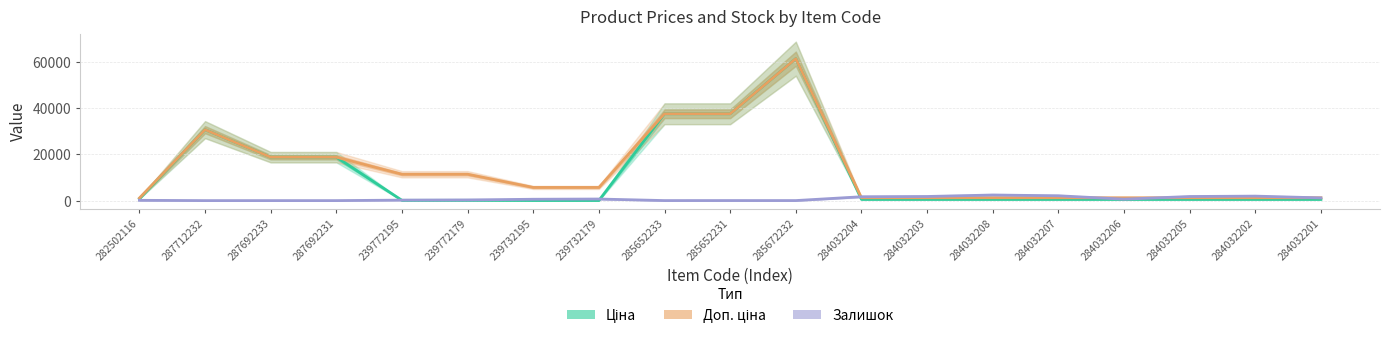

What is the sum of all Залишок values?

15456.0